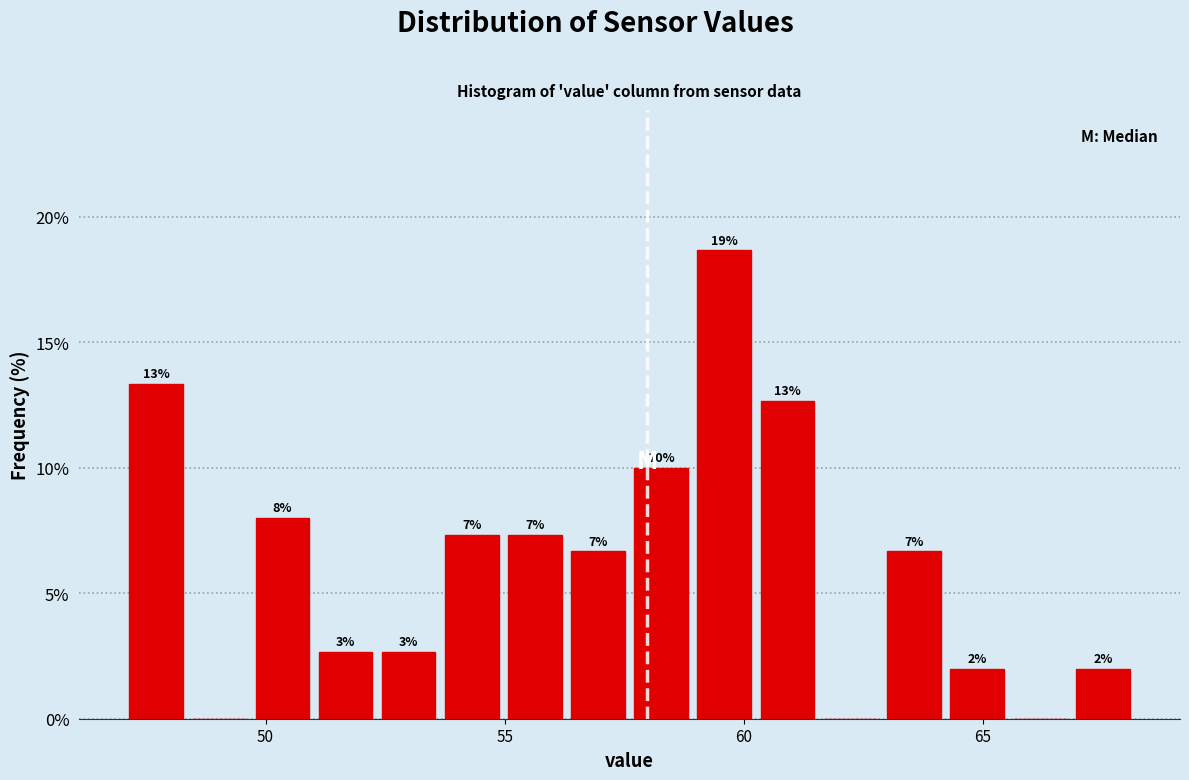

Read against the x-axis, roughly where is the centre of the tallest bar?

59.5